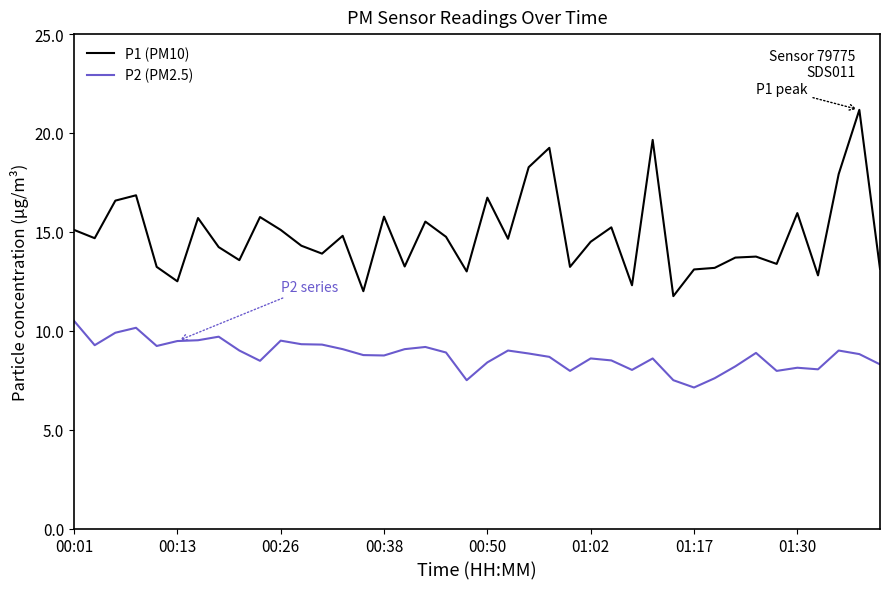

What is the minimum value shown in the chart?

7.1